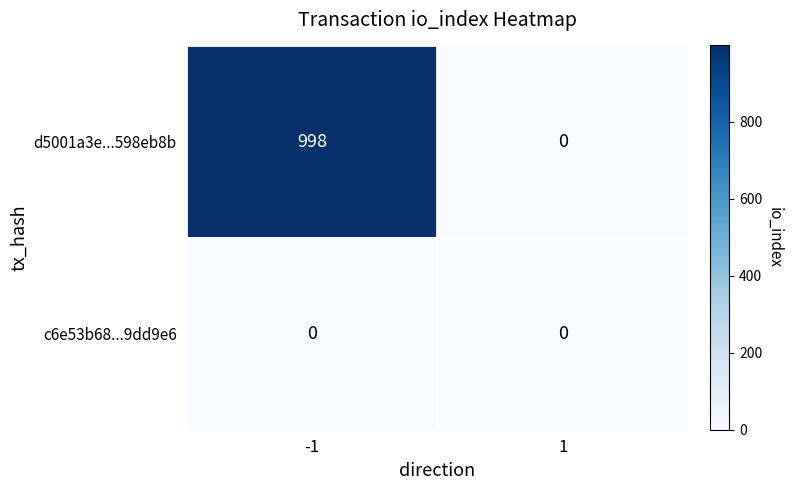

What is the difference between the highest and lowest values at -1?

998